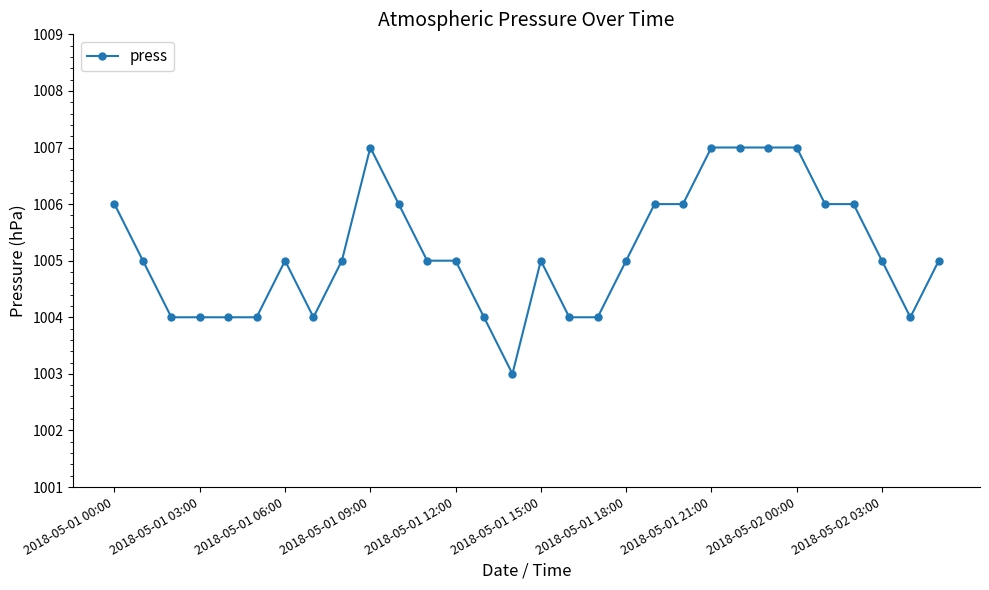

What is the greatest value displayed?

1007